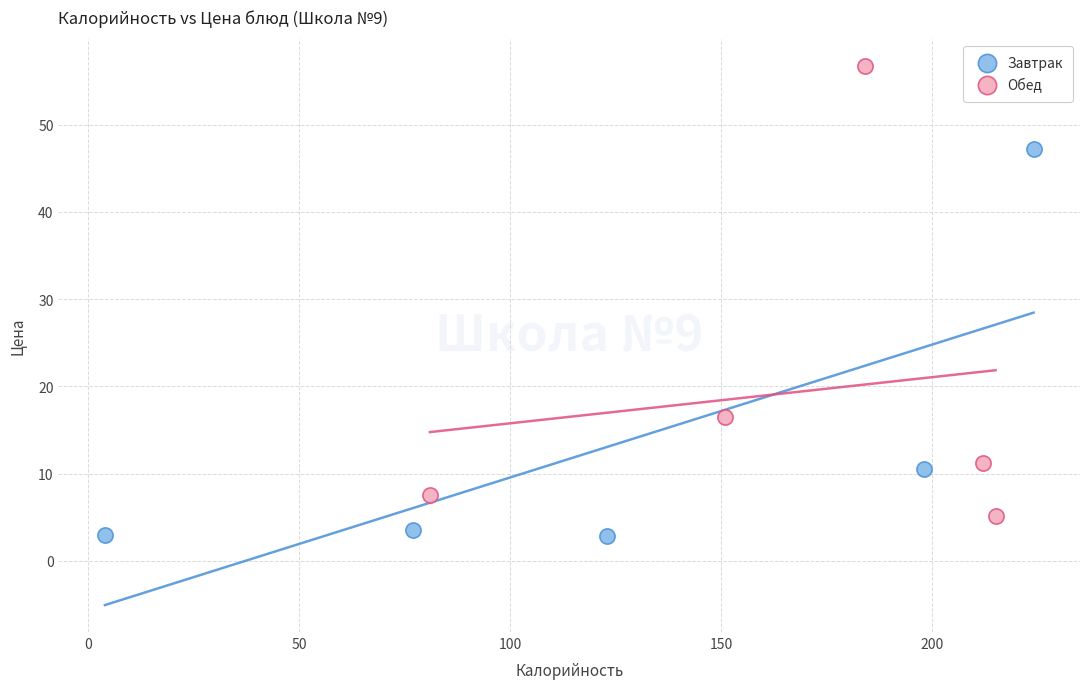

What are all the series names shown in the legend?

Завтрак, Обед